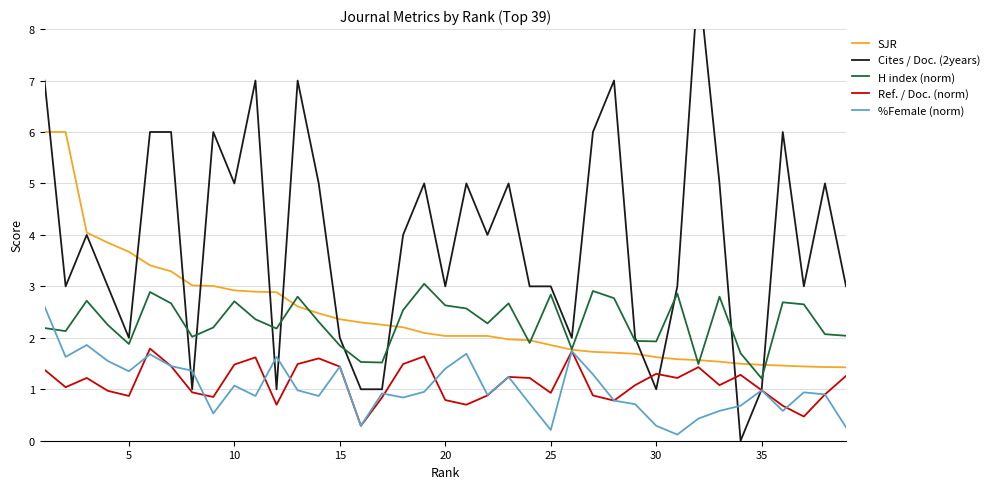

What is the minimum value for H index (norm)?

1.2